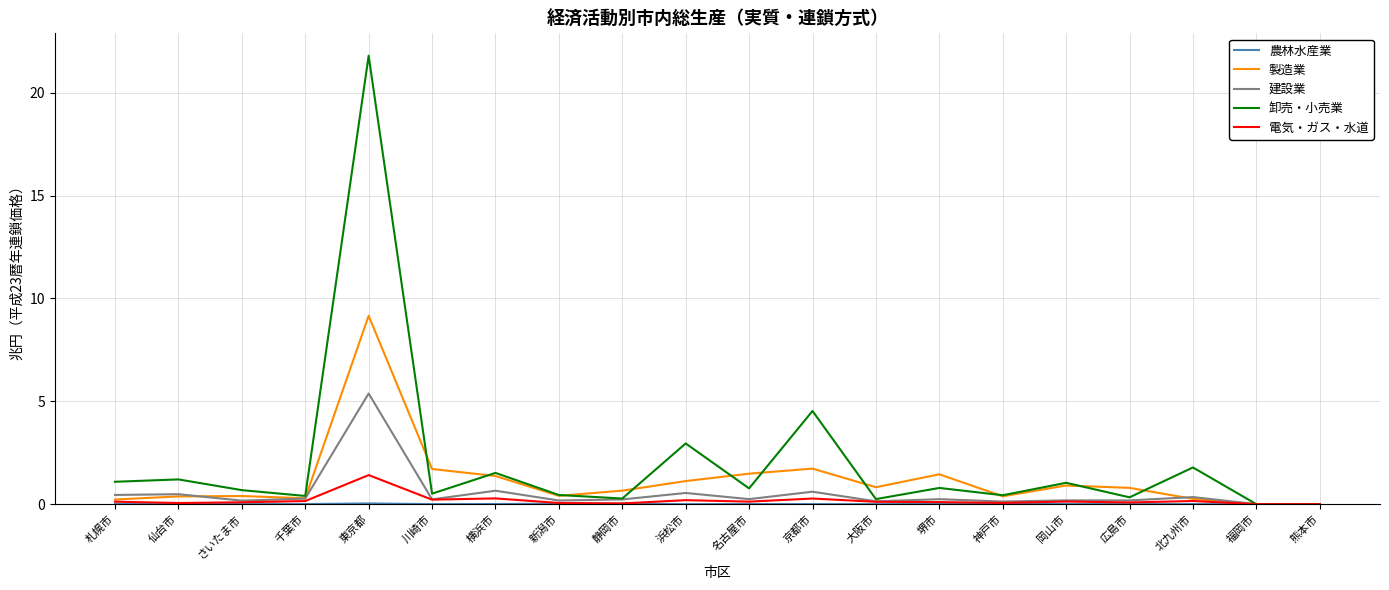

Is the value of 建設業 at 名古屋市 greater than the value of 卸売・小売業 at 札幌市?

No